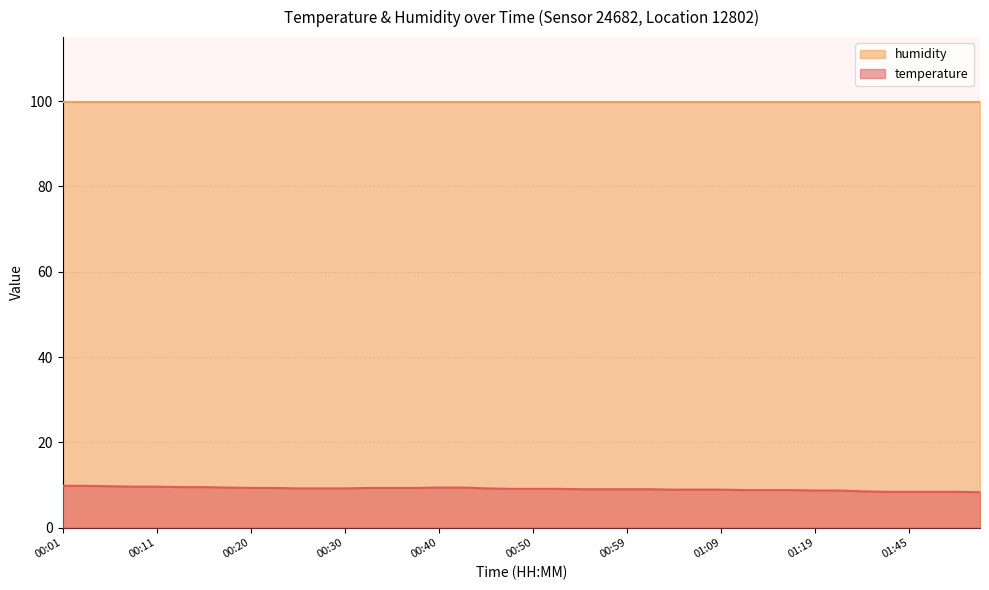

What is the approximate value at 01:02?

9.0